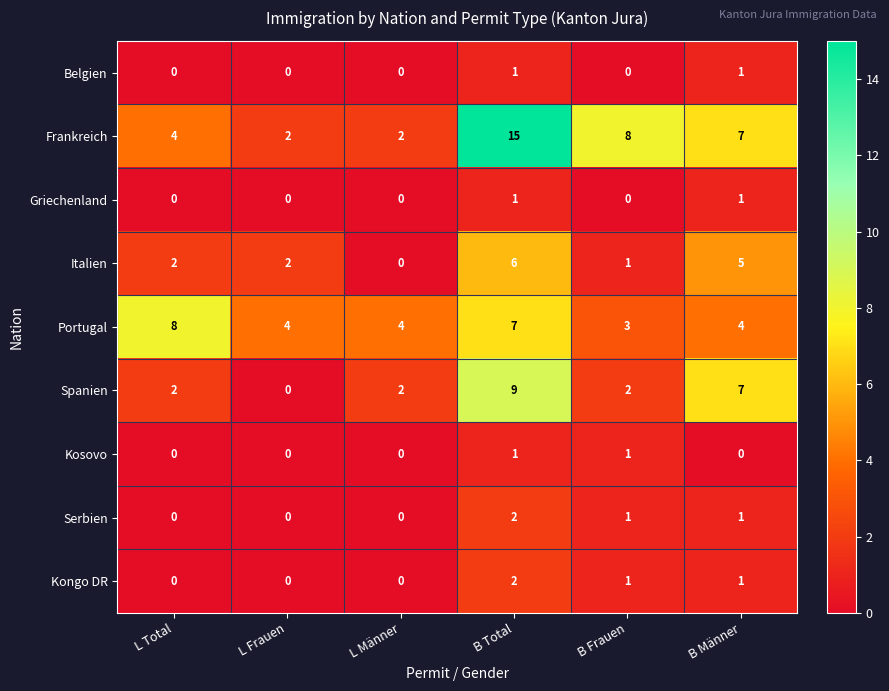

Is it true that Kongo DR equals 2 at B Männer?

False